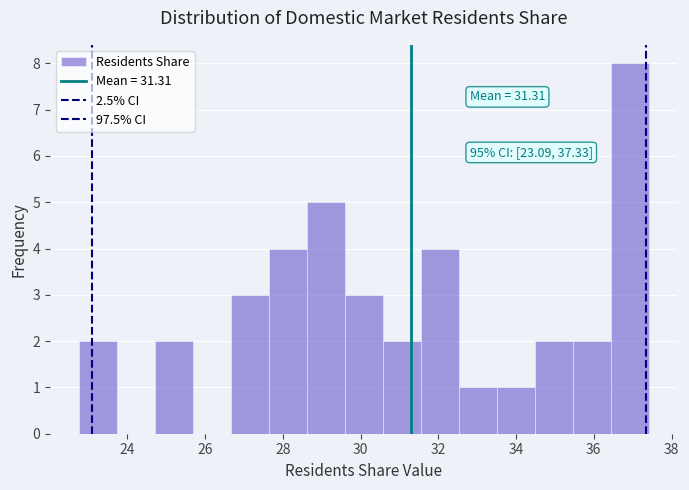

Over which range of the x-axis is the bar tallest?

36.4 to 37.4